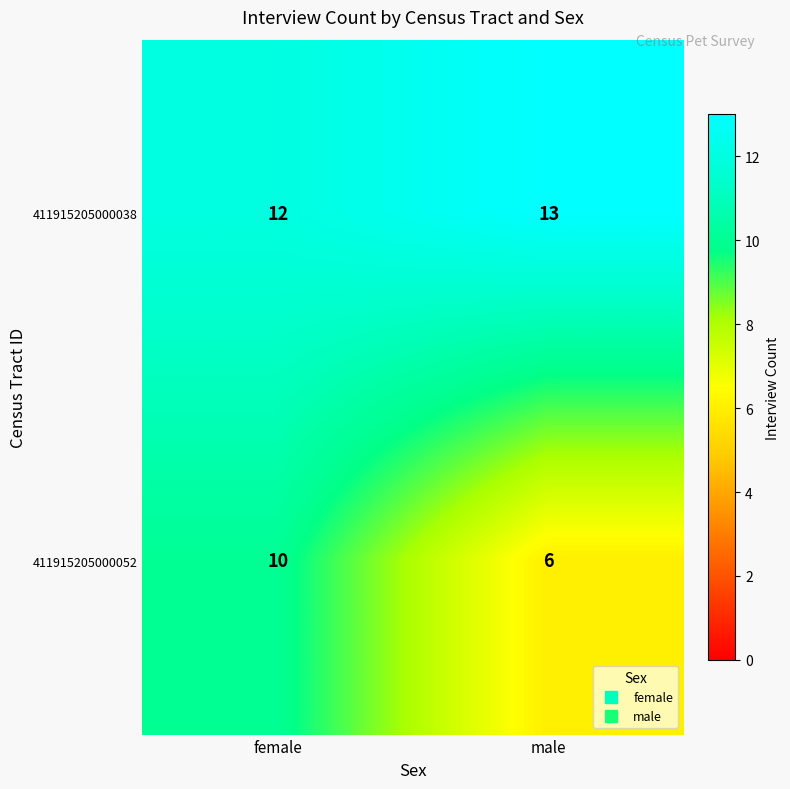

Which series changed the most between female and male?

411915205000052